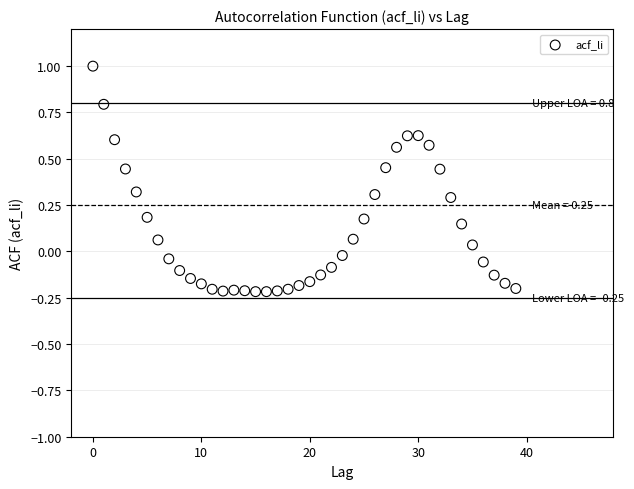

What is the range of Y values (max minus min)?

1.2